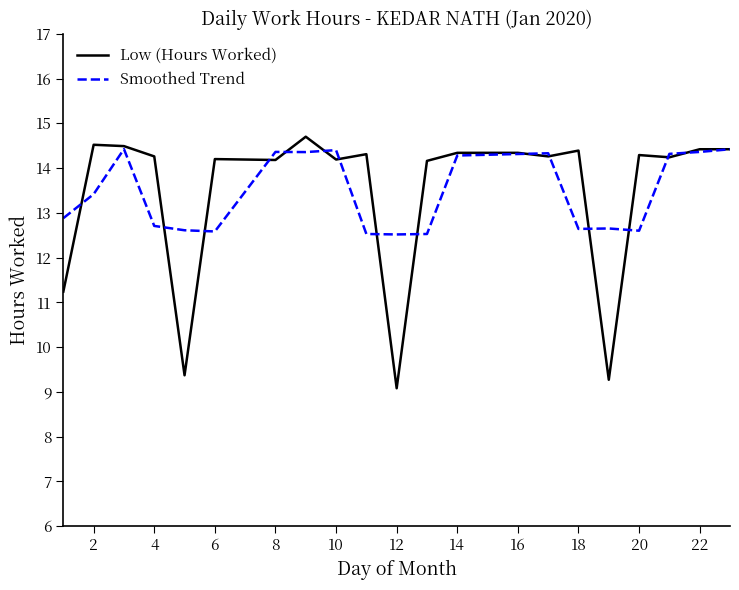

True or false: Smoothed Trend and Low (Hours Worked) cross at least once.

True